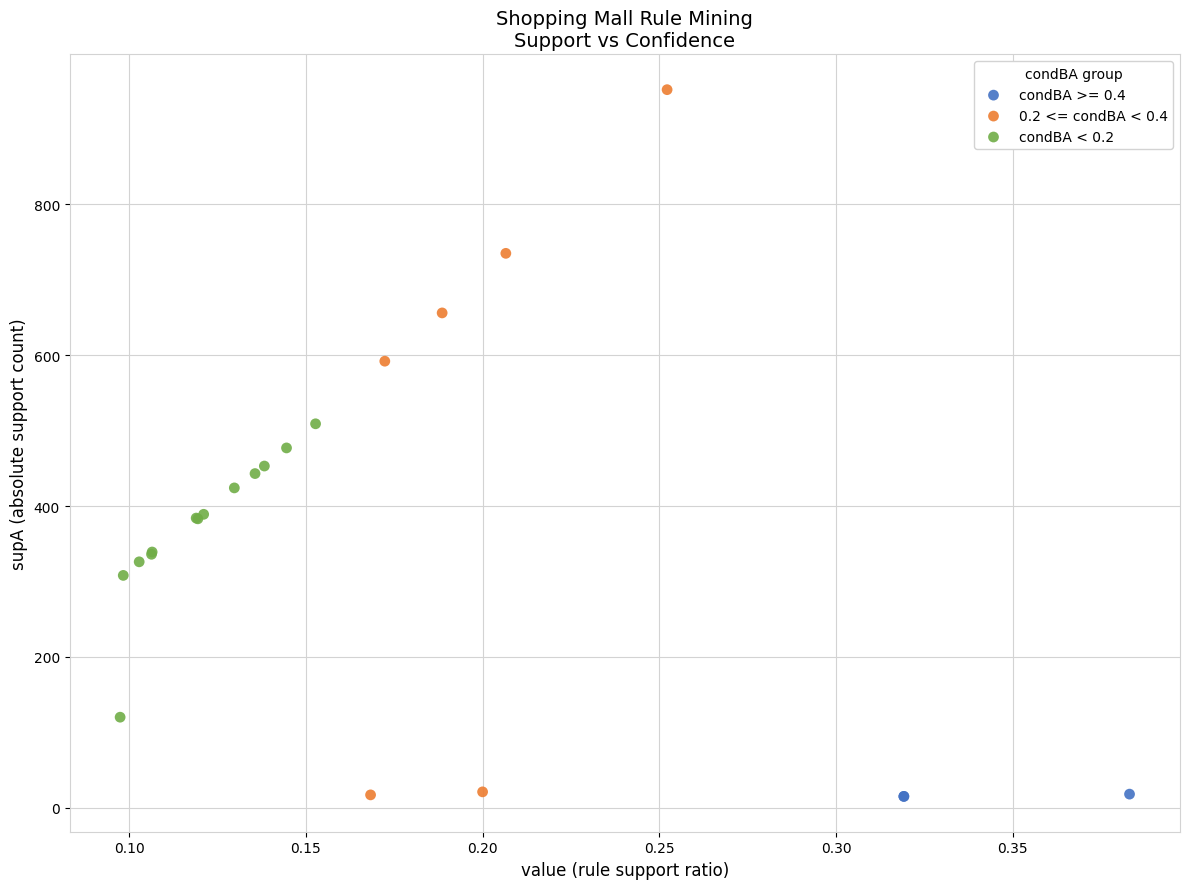

Which series has the largest Y range (max minus min)?

0.2 <= condBA < 0.4